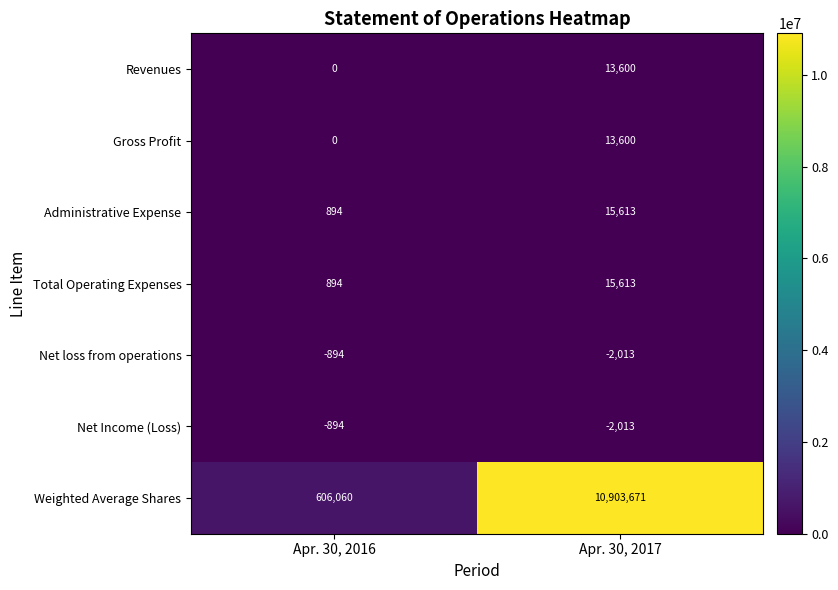

Between Apr. 30, 2016 and Apr. 30, 2017, which series saw the biggest shift?

Weighted Average Shares